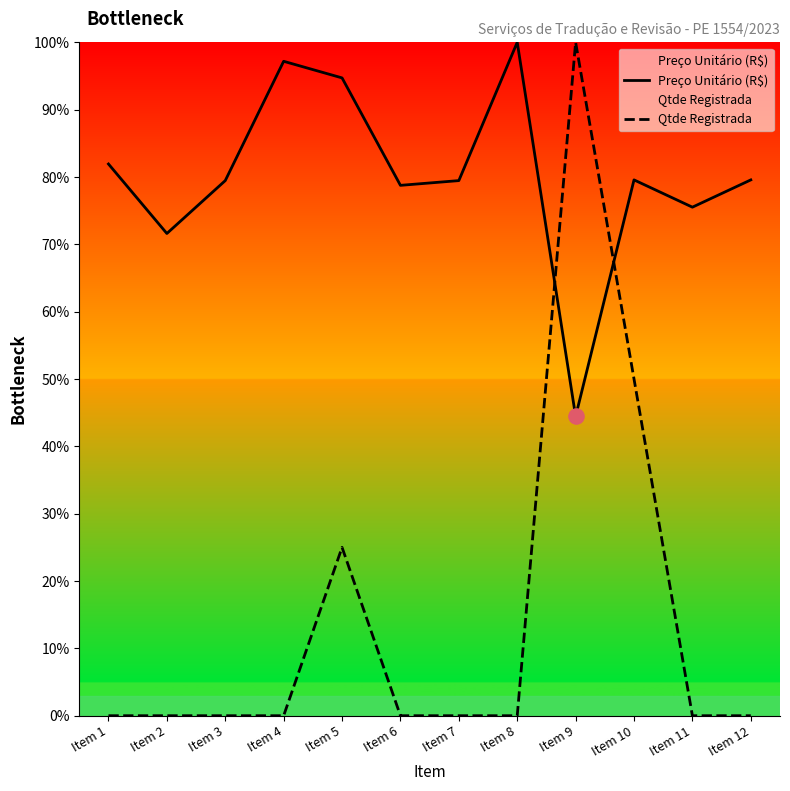

Which series has the largest total across all categories?

Preço Unitário (R$)